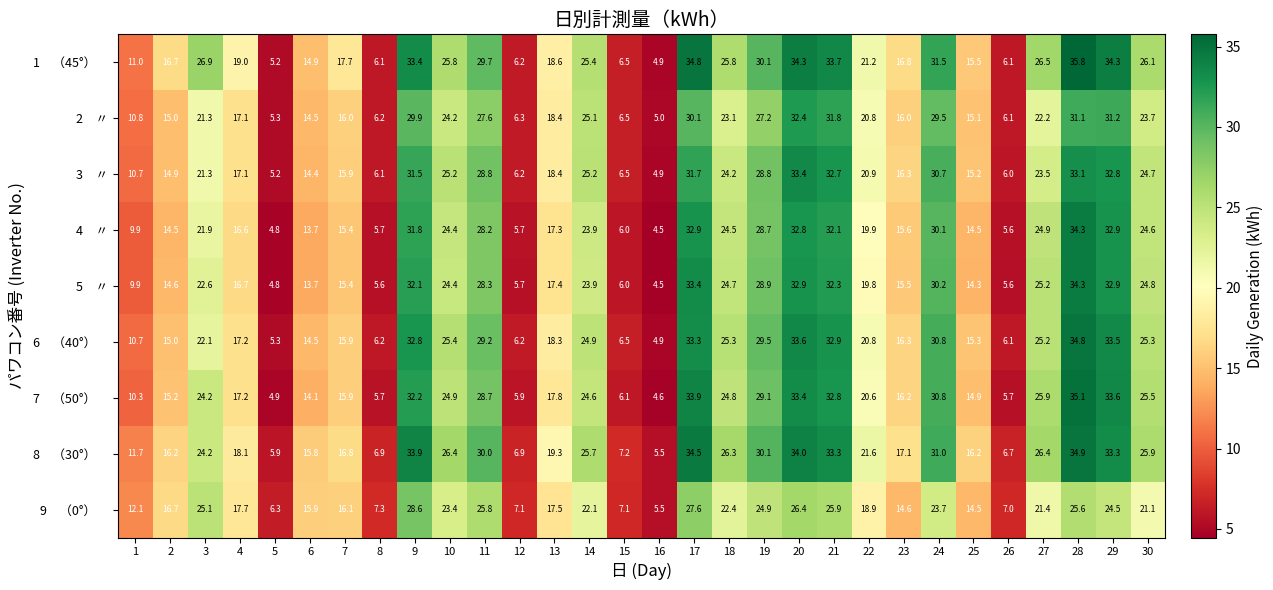

What is the spread (max minus min) of values at 24?

7.8